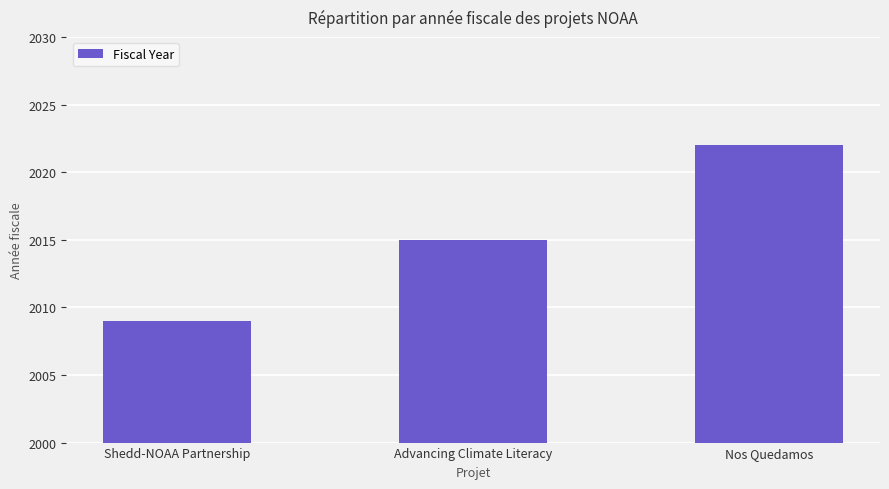

Does the chart contain any negative values?

No